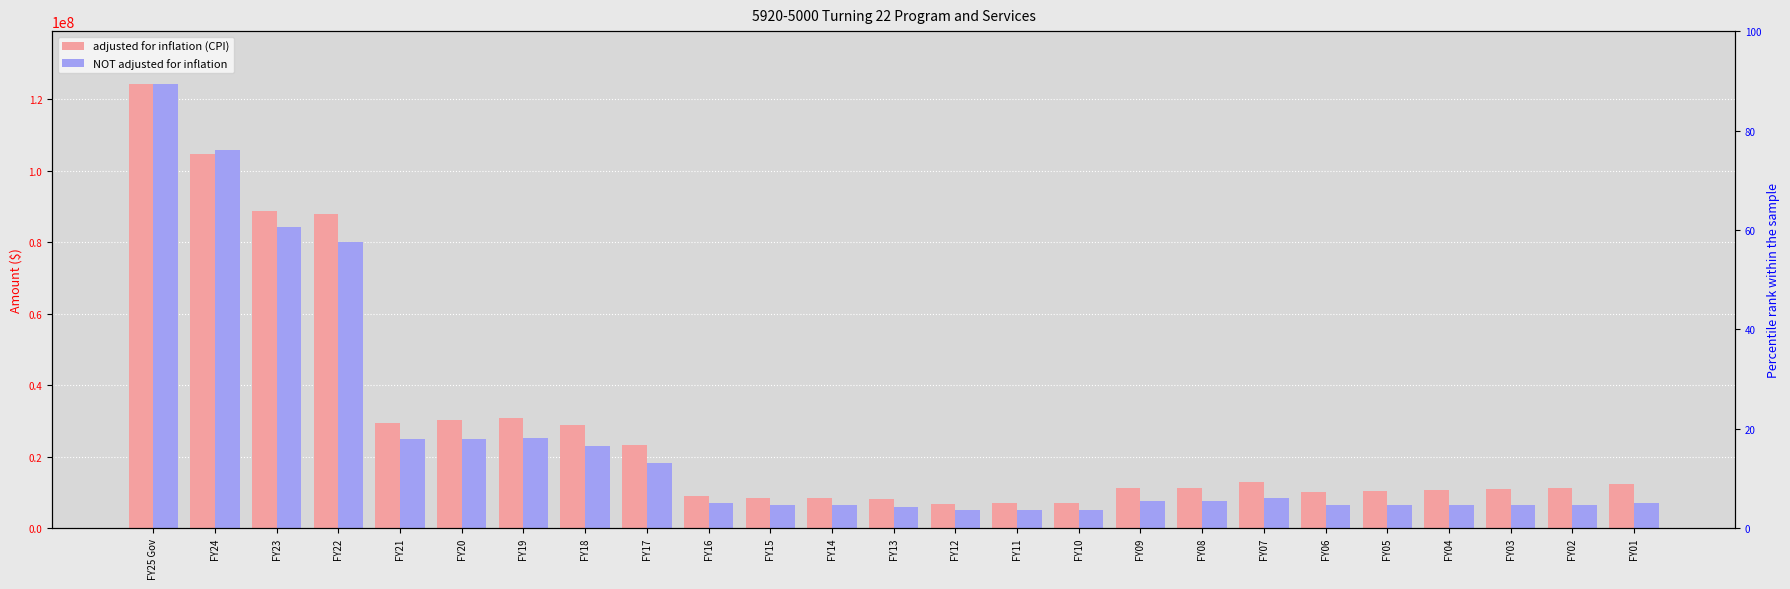

At how many categories does at least one series exceed 113969856?

1